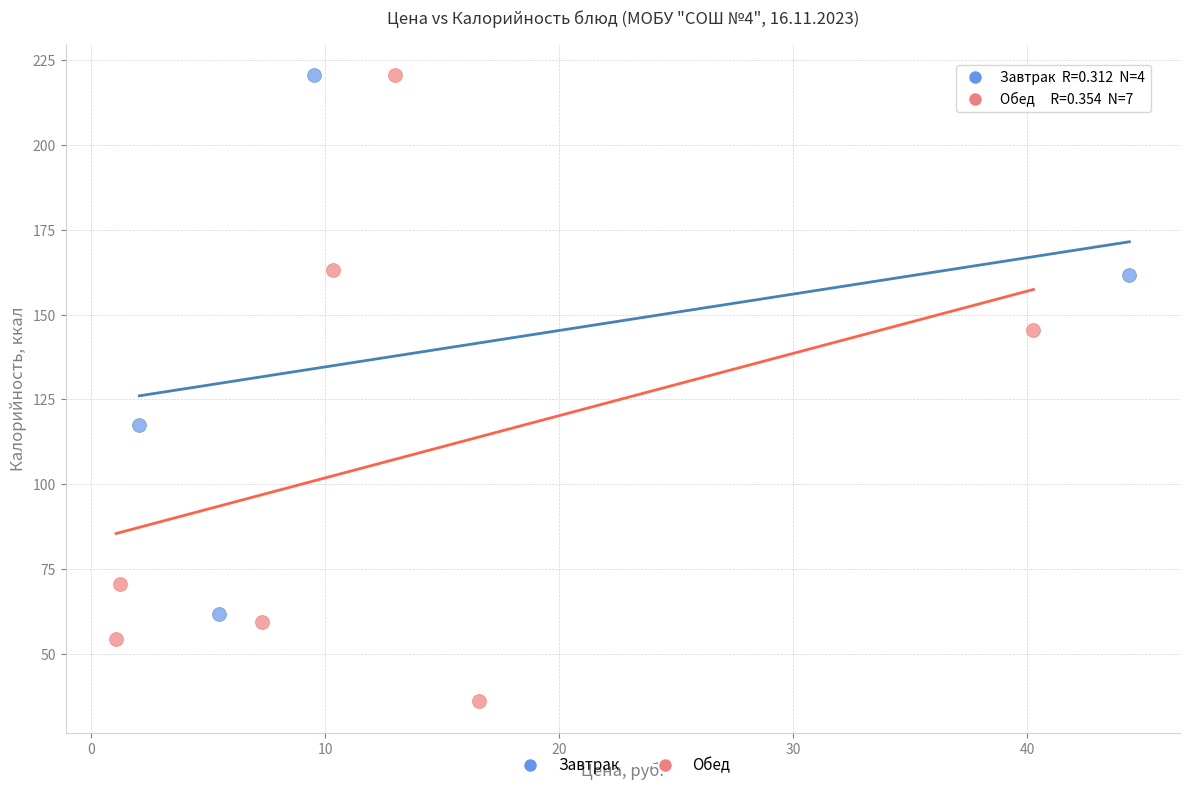

What are all the series names shown in the legend?

Завтрак, Обед